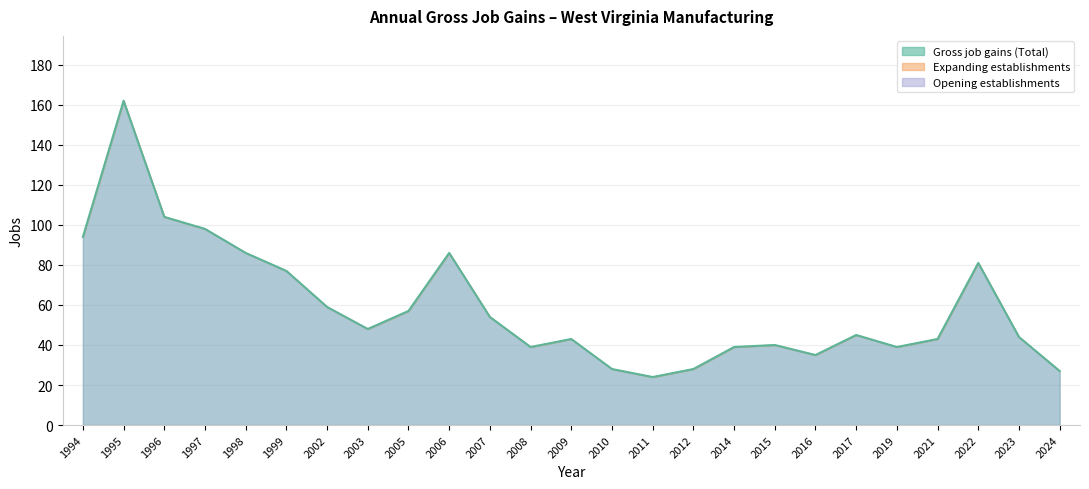

Read the Gross job gains (Opening establishments) value at 2005.

57